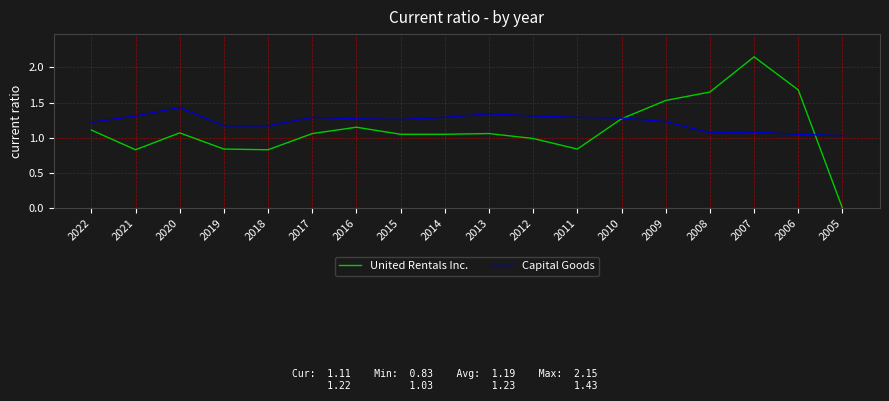

The value of Capital Goods at 2013 is 0.9. True or false?

False